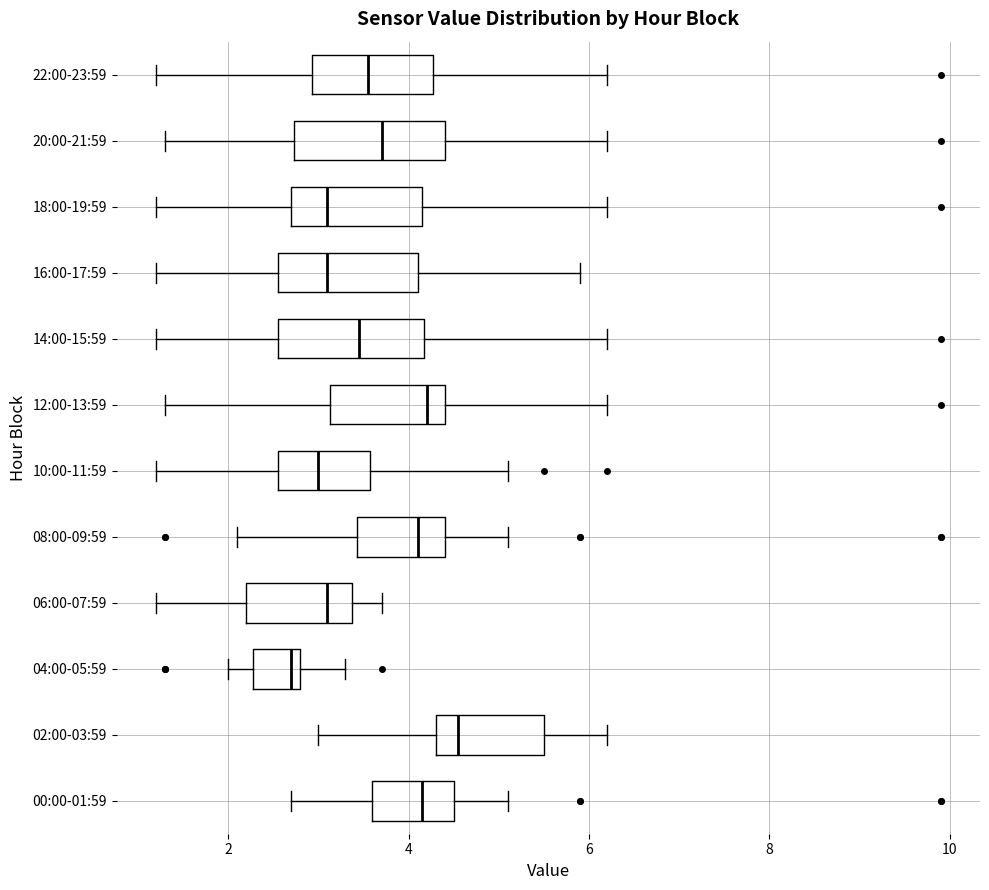

Where does the median line of the box for 16:00-17:59 sit on the x-axis? The values are not printed on the chart, so give them approximately, as read against the axis.

3.2